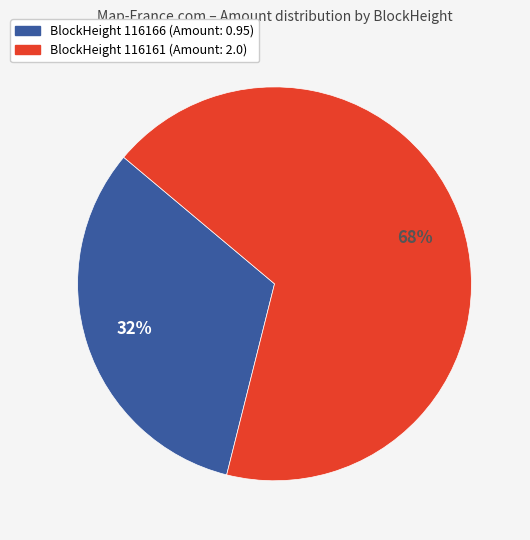

To the nearest percent, what is the difference between the largest and smallest slice percentages?

36%